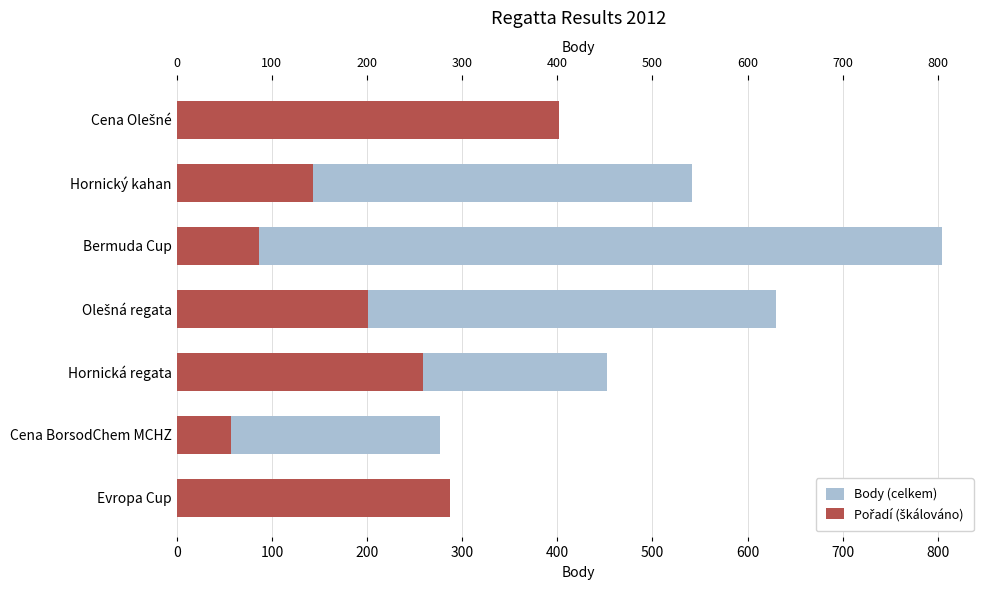

How many categories are shown in the chart?

7